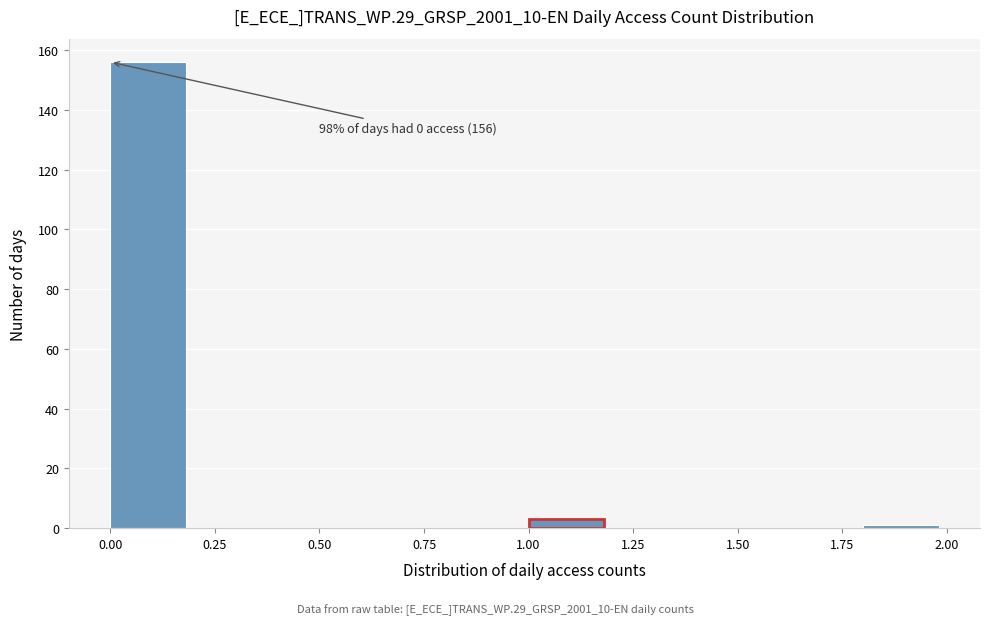

Over which range of the x-axis is the bar tallest?

0.0 to 0.2